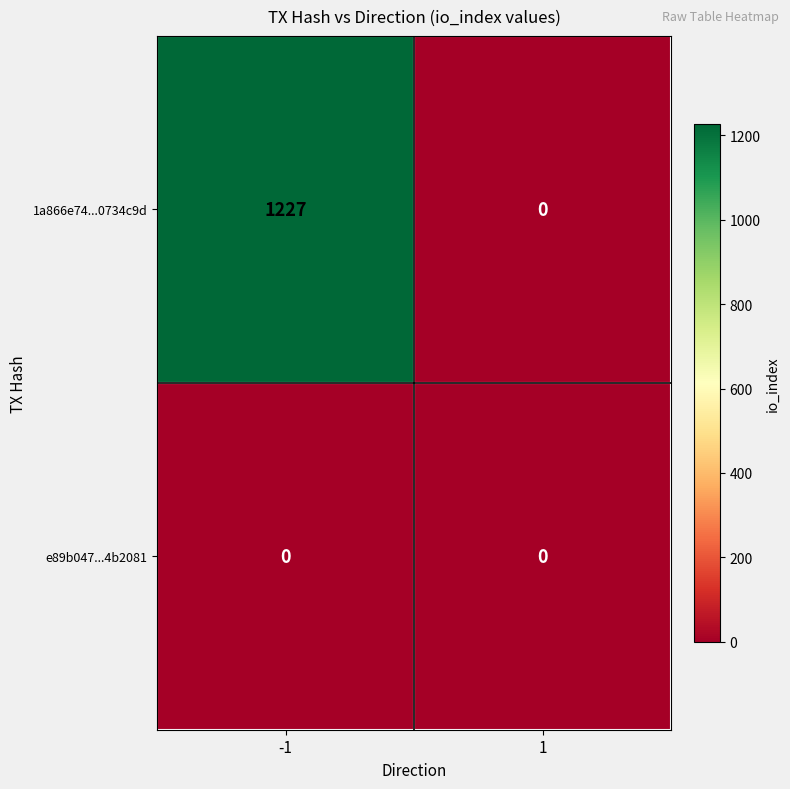

What is the total value across all series at -1?

1227